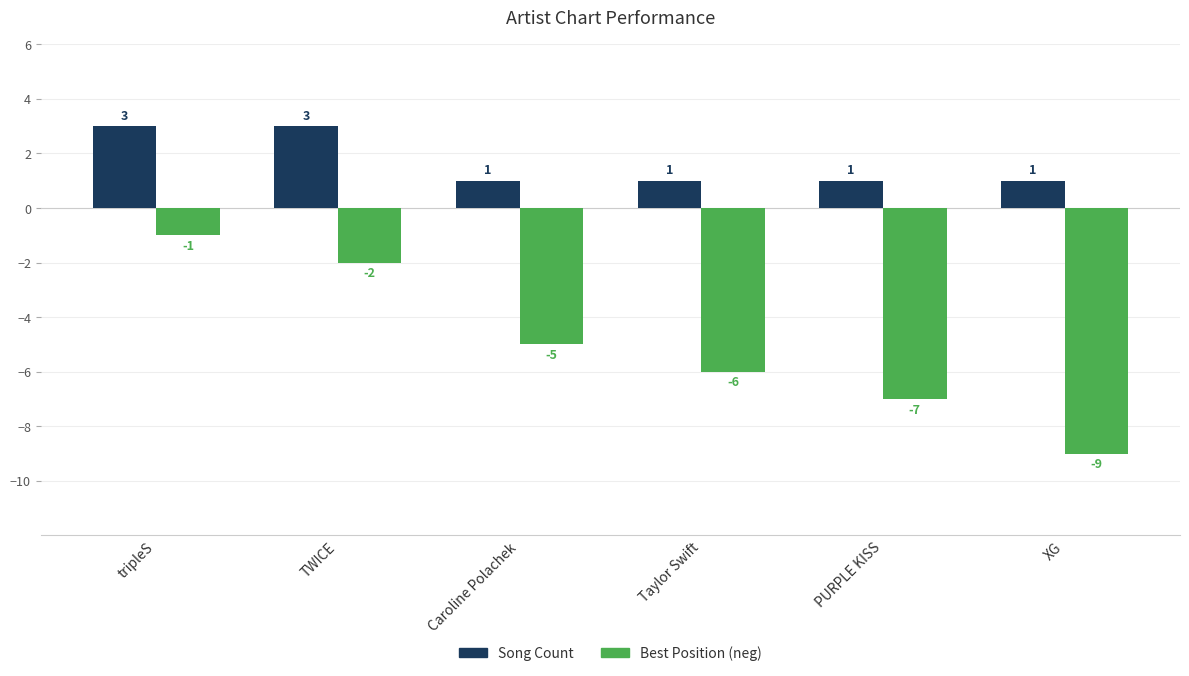

What is the sum of the Song Count values at tripleS and Taylor Swift?

4